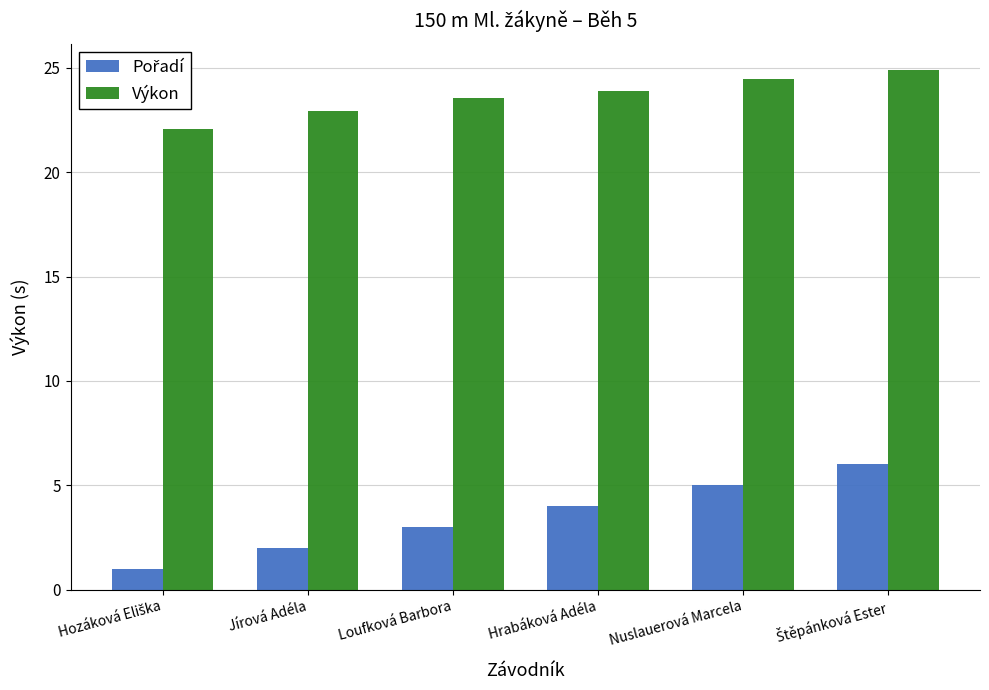

The value of Výkon at Hrabáková Adéla is 23.9. True or false?

True